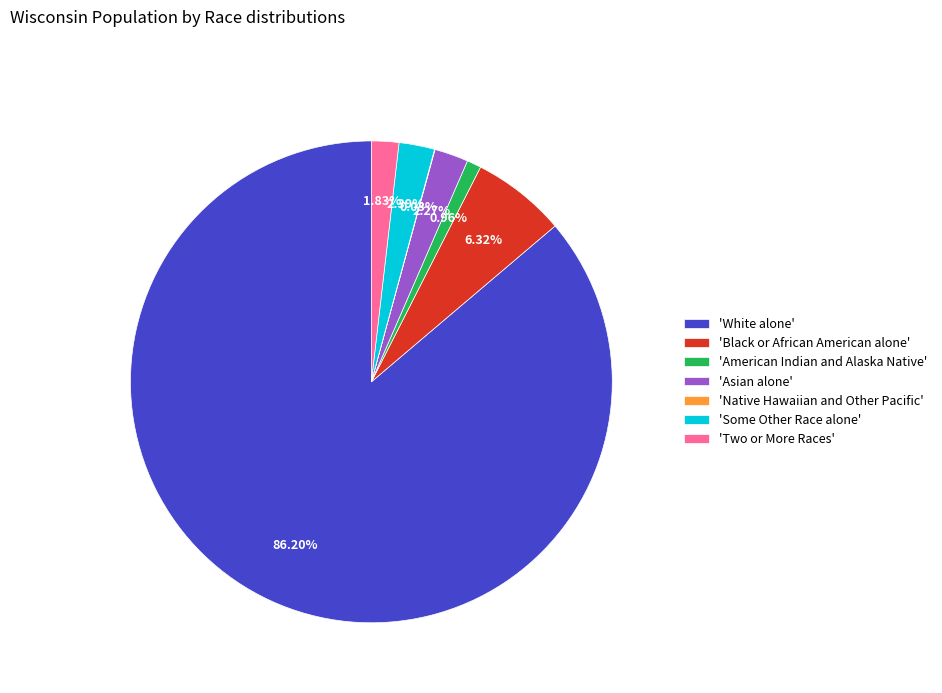

Do 'American Indian and Alaska Native' and 'Asian alone' together represent more than half of the pie?

No